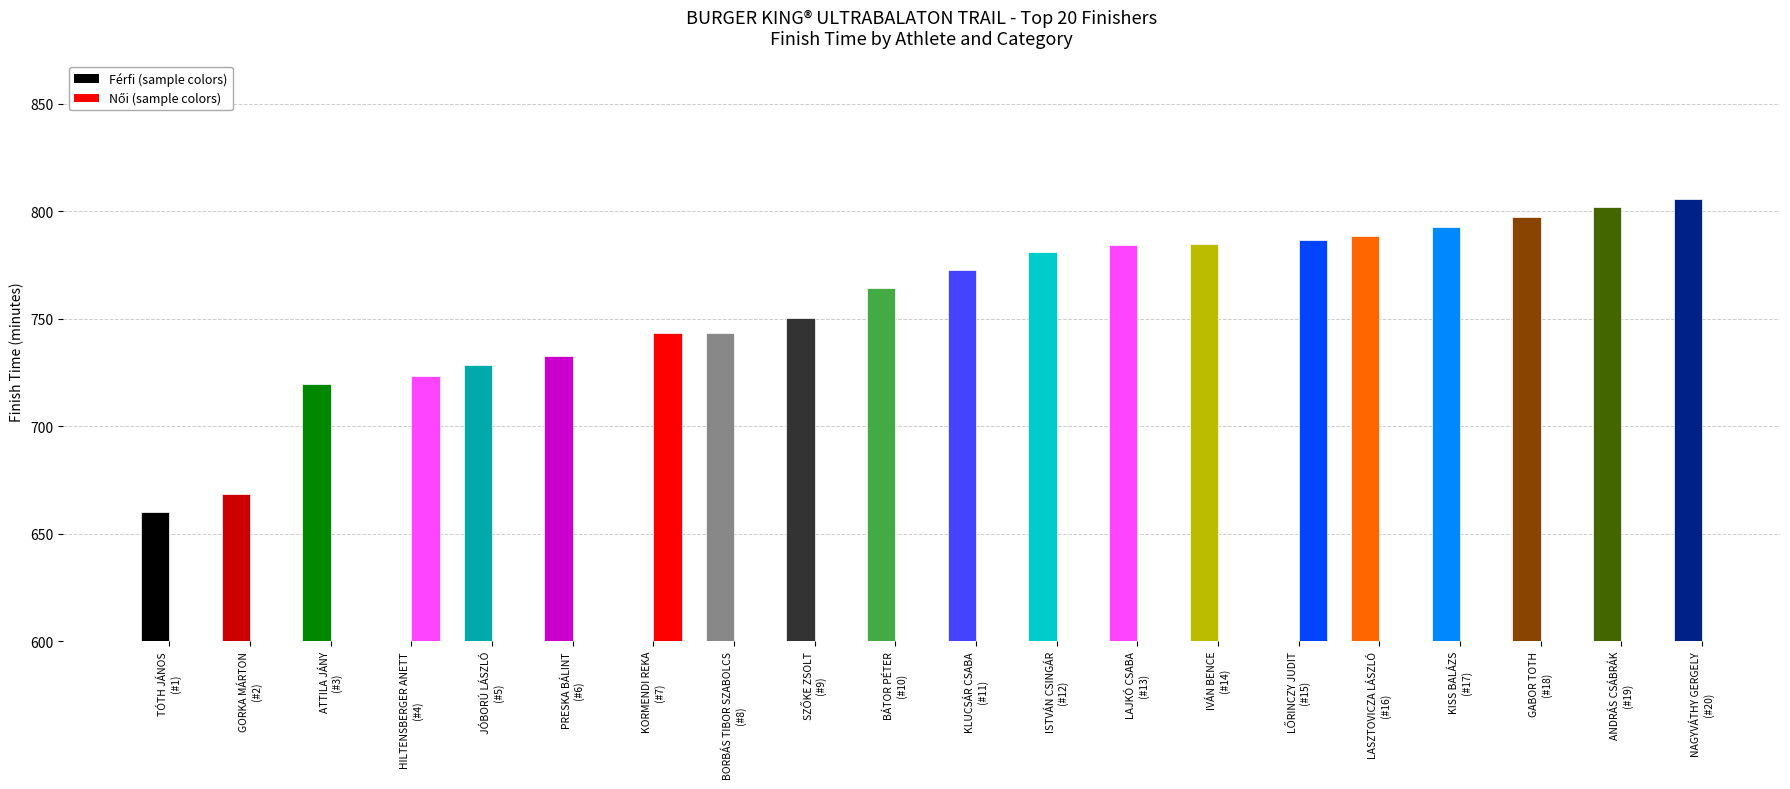

Which has a higher value, PRESKA BÁLINT
(#6) or GORKA MÁRTON
(#2)?

PRESKA BÁLINT
(#6)